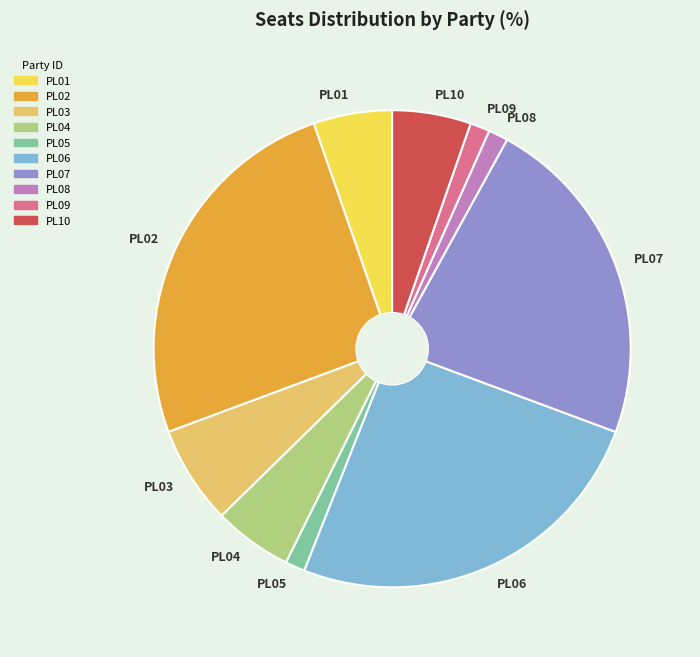

How many slices are in this pie chart?

10